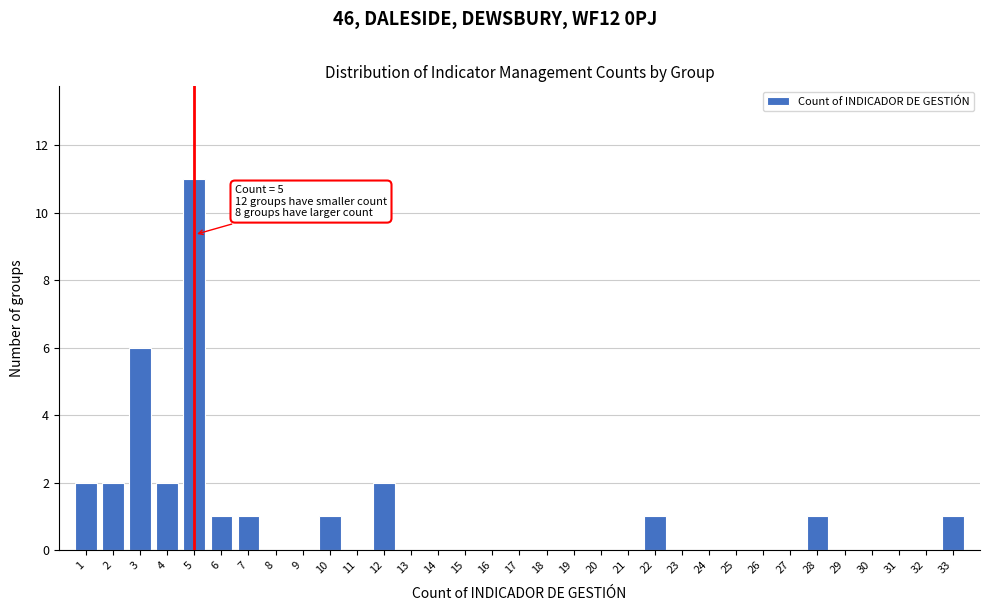

Over which range of the x-axis is the bar tallest?

4.5 to 5.5